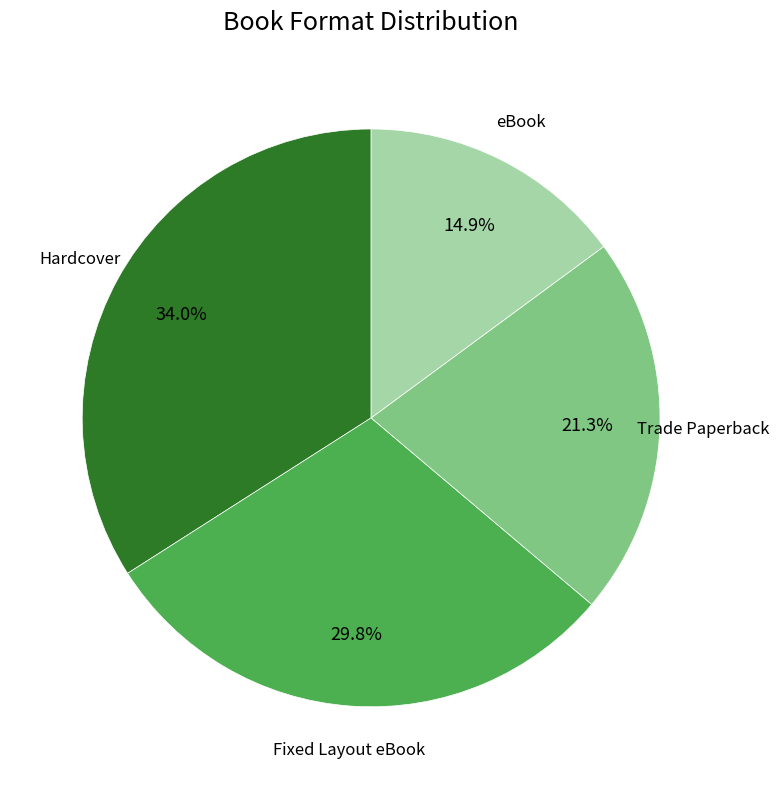

Is there any slice that represents more than half of the pie?

No